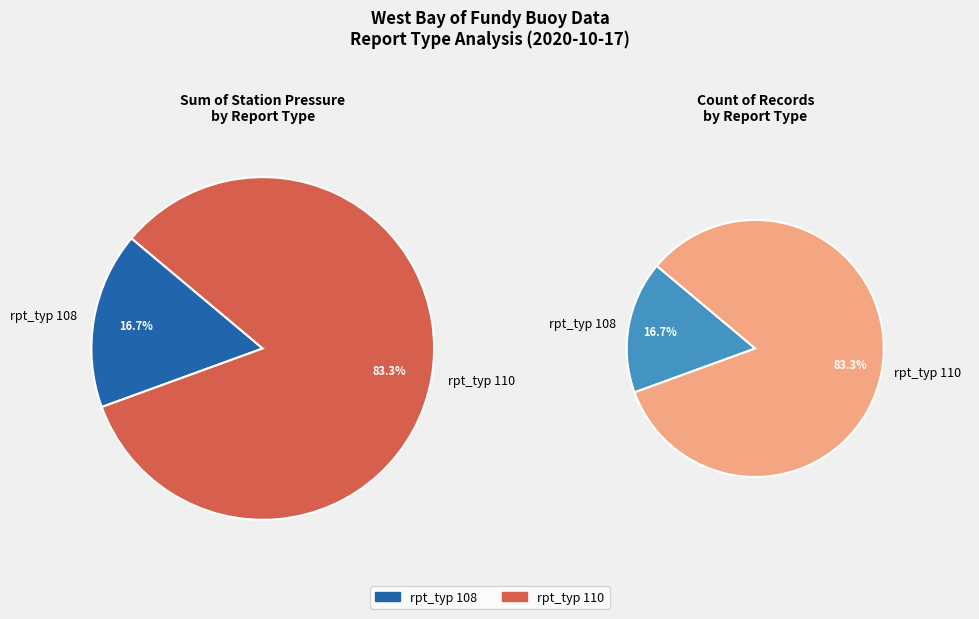

To the nearest percent, what is the combined percentage of 110 and 108?

100%